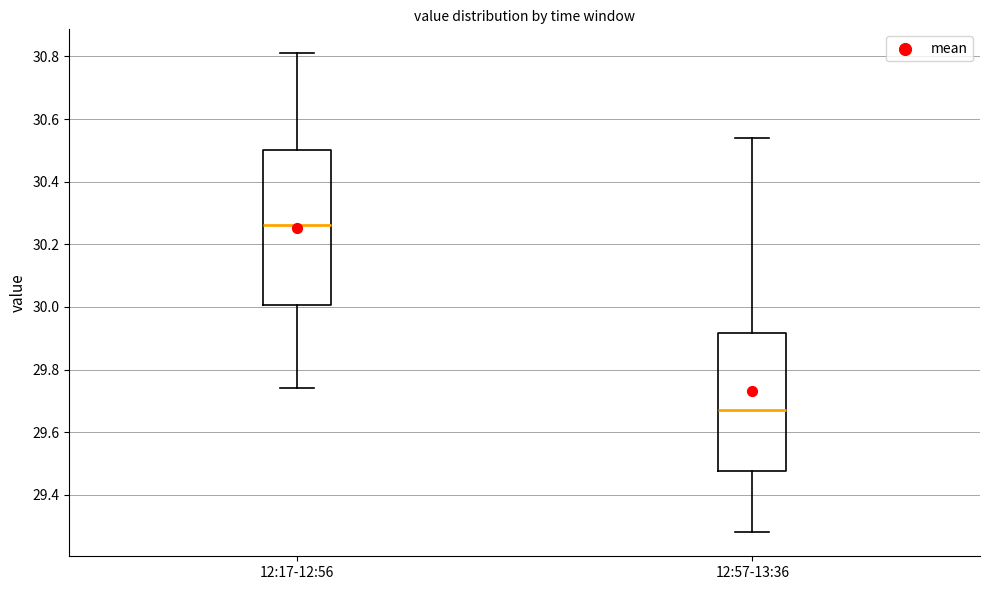

Where does the upper whisker of the box for 12:17-12:56 end on the y-axis? The values are not printed on the chart, so give them approximately, as read against the axis.

30.82